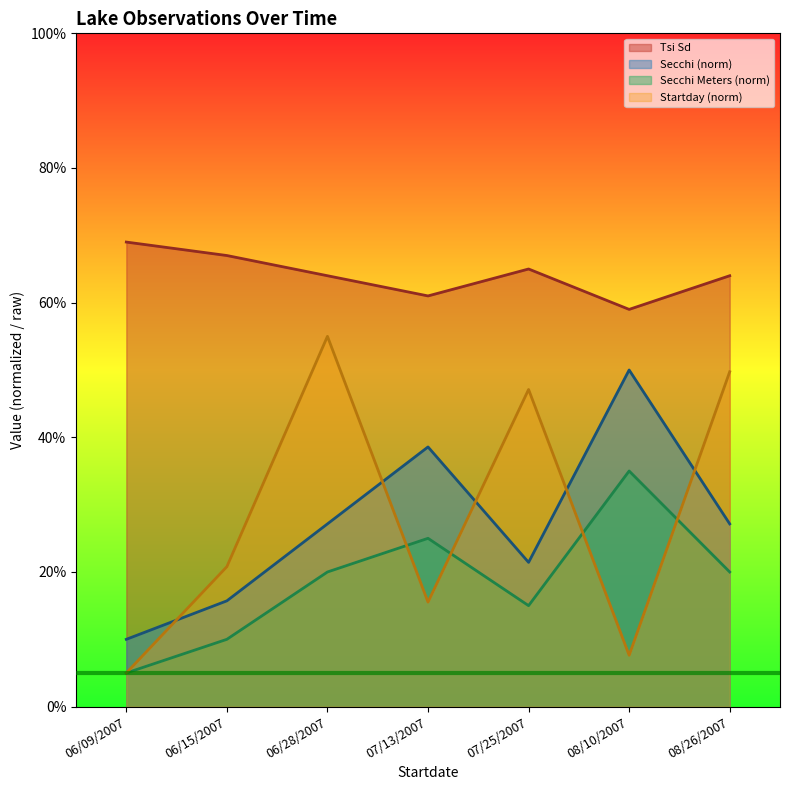

What are all the series names shown in the legend?

Tsi Sd, Secchi (norm), Secchi Meters (norm), Startday (norm)